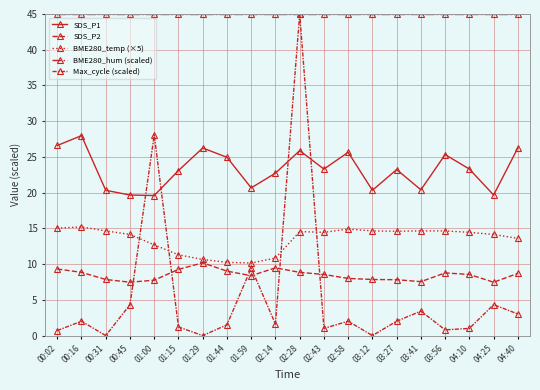

Does the chart have visible grid lines?

Yes